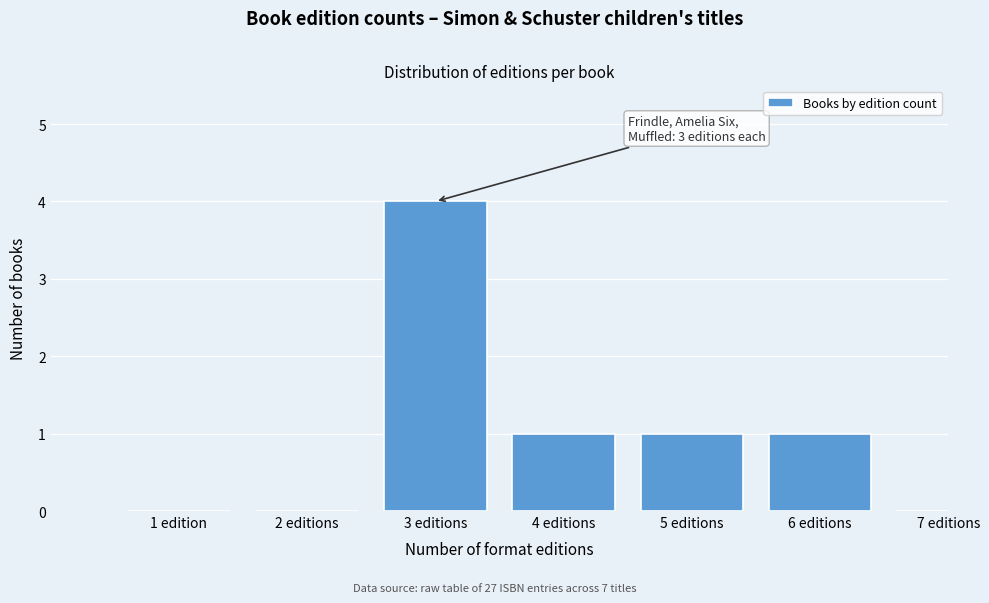

Reading left to right, extract all data points from this chart.

1 edition=0	2 editions=0	3 editions=4	4 editions=1	5 editions=1	6 editions=1	7 editions=0